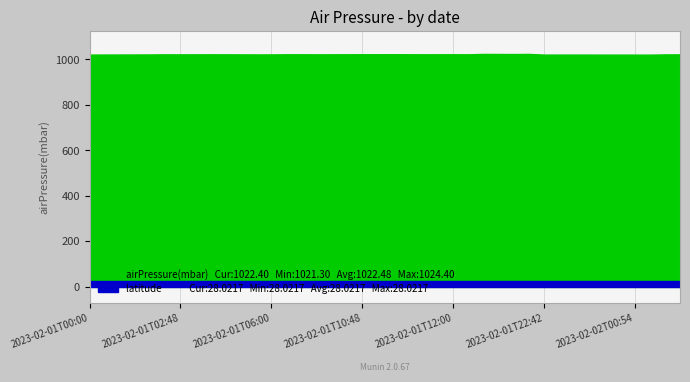

List the series in order of their peak value, lowest first.

latitude, airPressure(mbar)